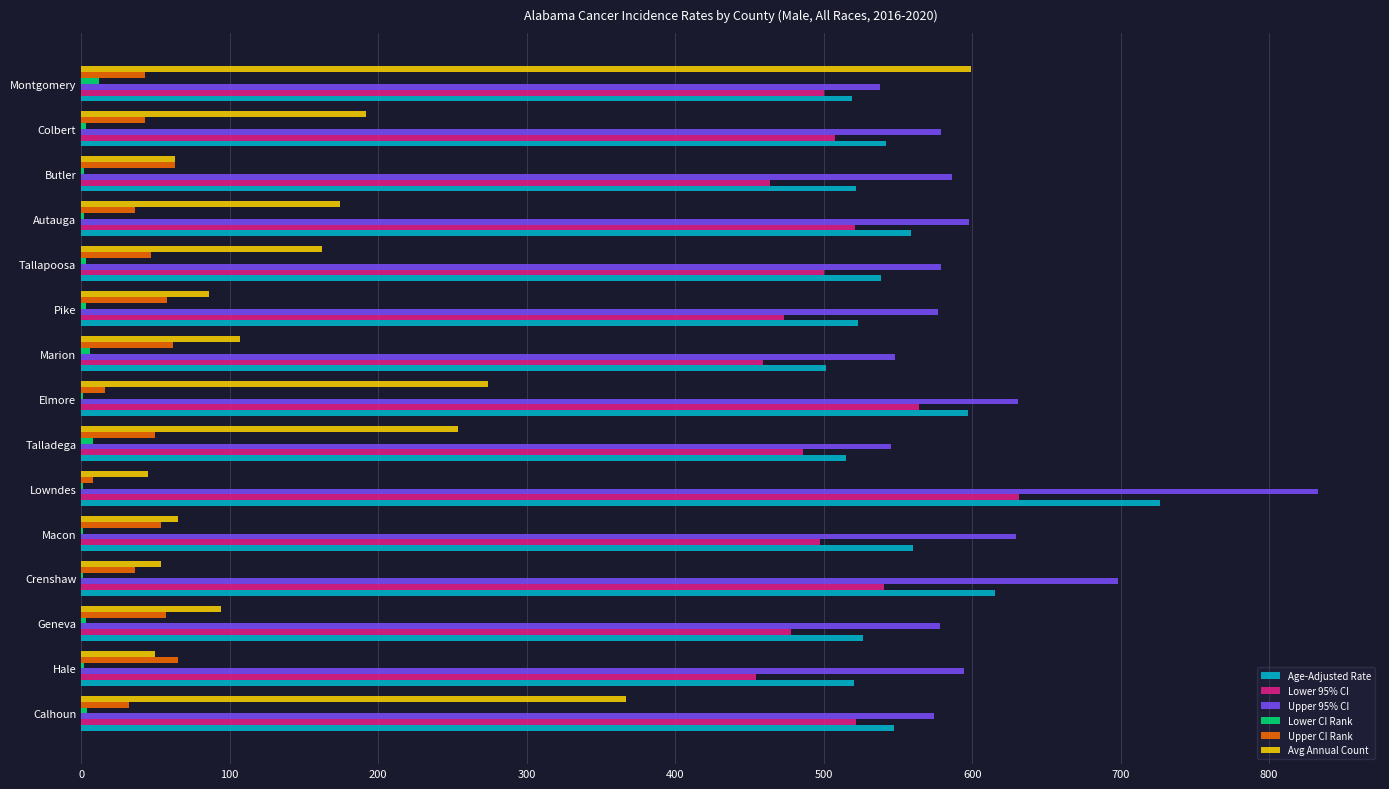

What is the sum of all Age-Adjusted Rate values?

8313.1